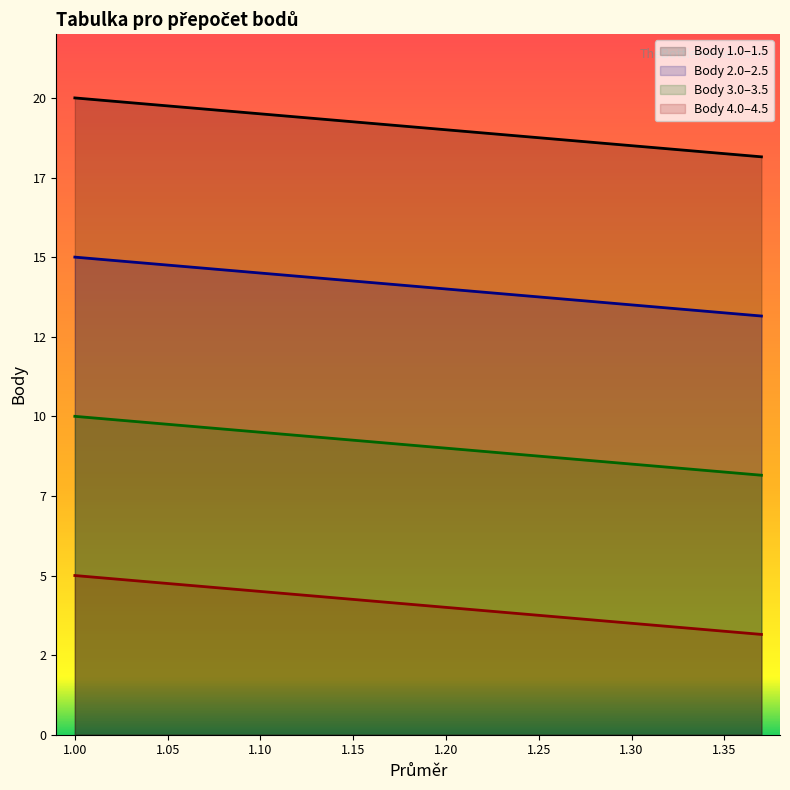

What is the greatest value displayed?

20.0